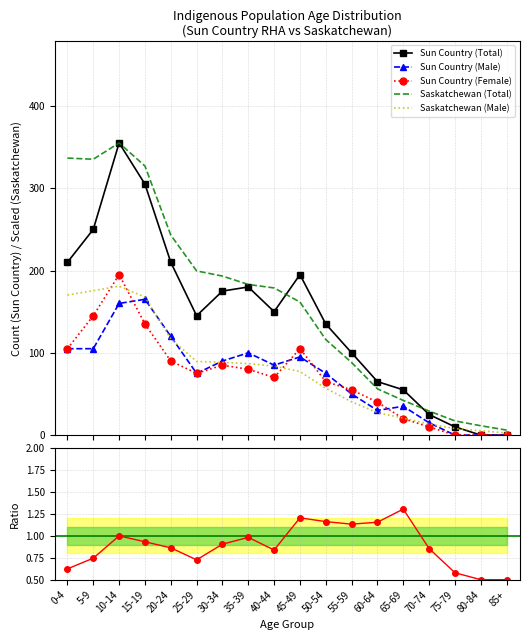

True or false: Sun Country (Female) and Sun Country (Total) intersect in this chart.

False